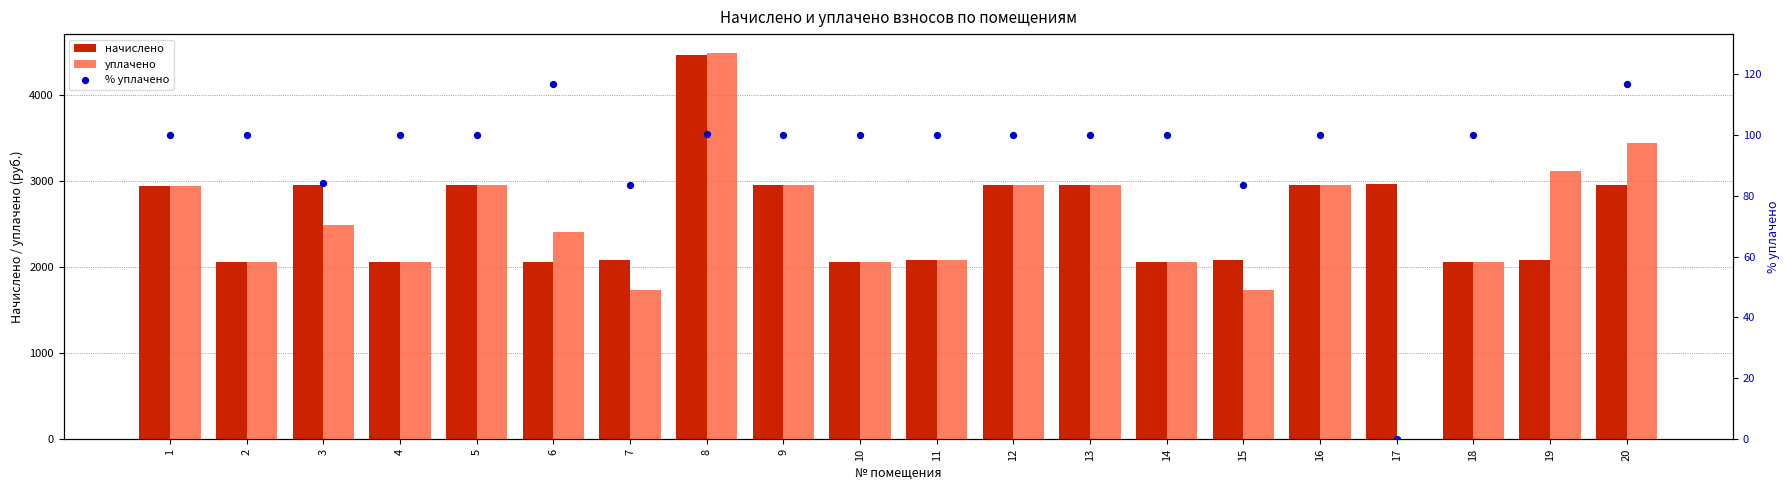

Which series has the largest total across all categories?

начислено